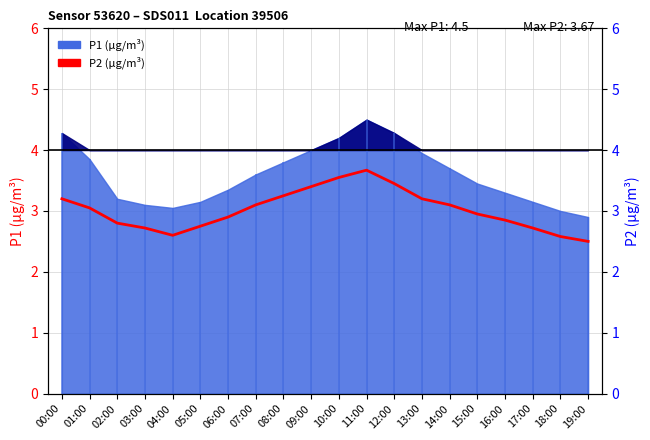

At which category does the data reach its first local peak?

11:00